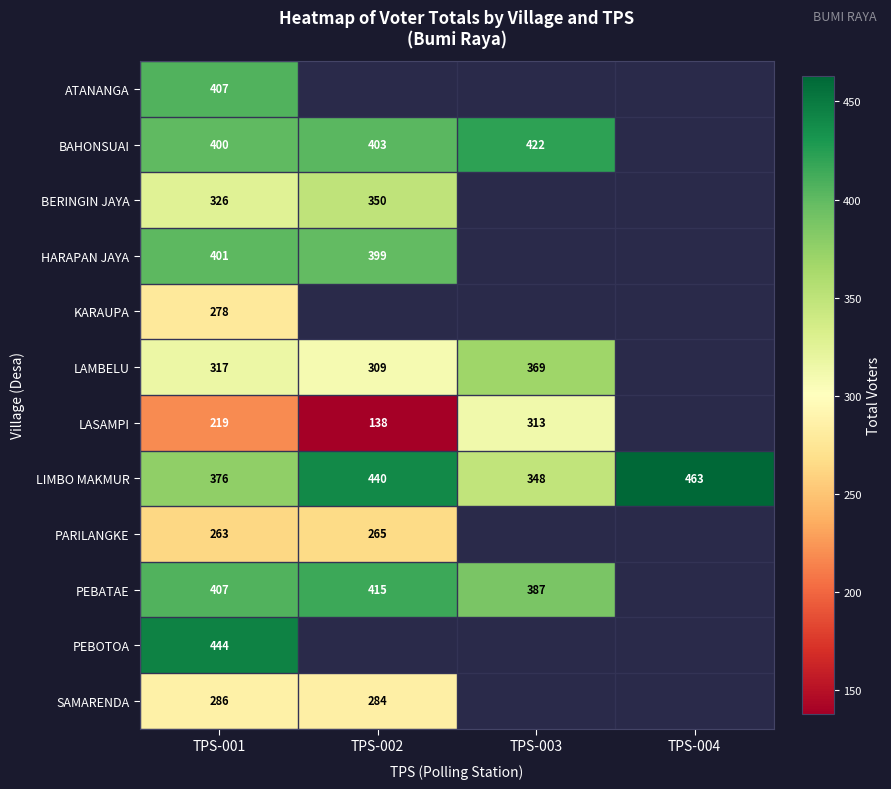

What is the difference between the LIMBO MAKMUR values at TPS-002 and TPS-001?

64